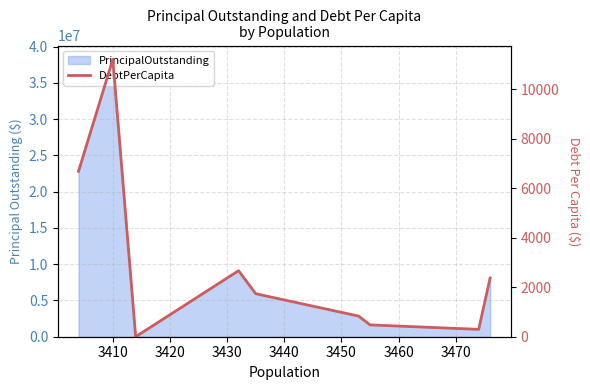

Between 3410 and 3460, which is larger?

3410